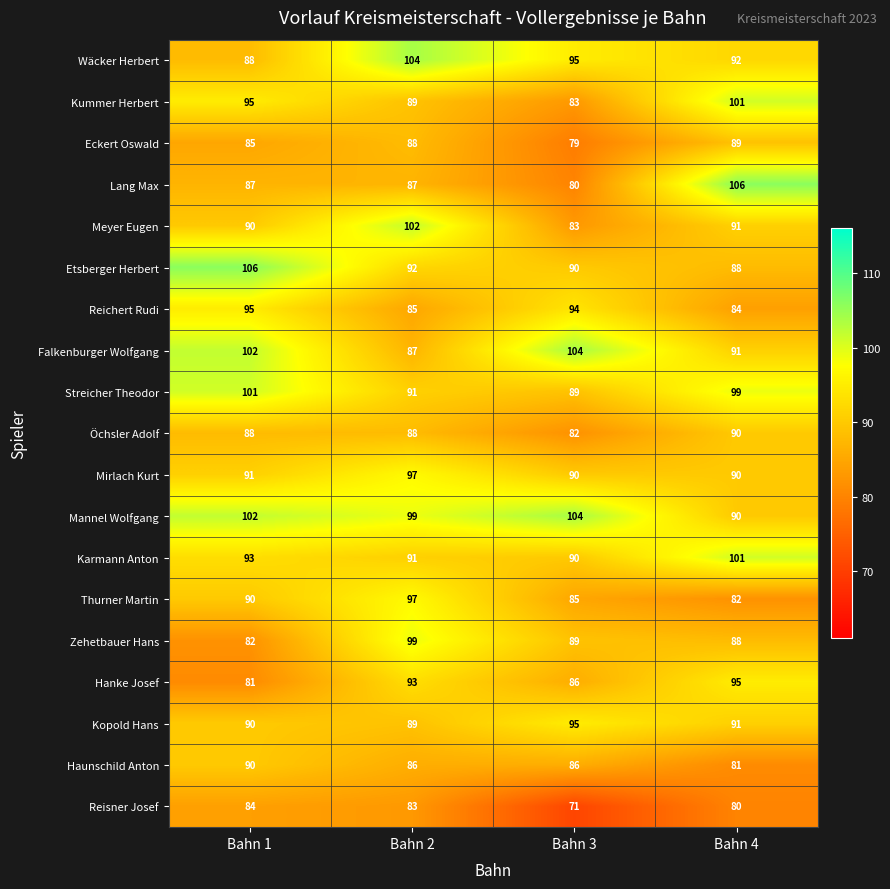

Where is Streicher Theodor nearest to the value 95?

Bahn 2